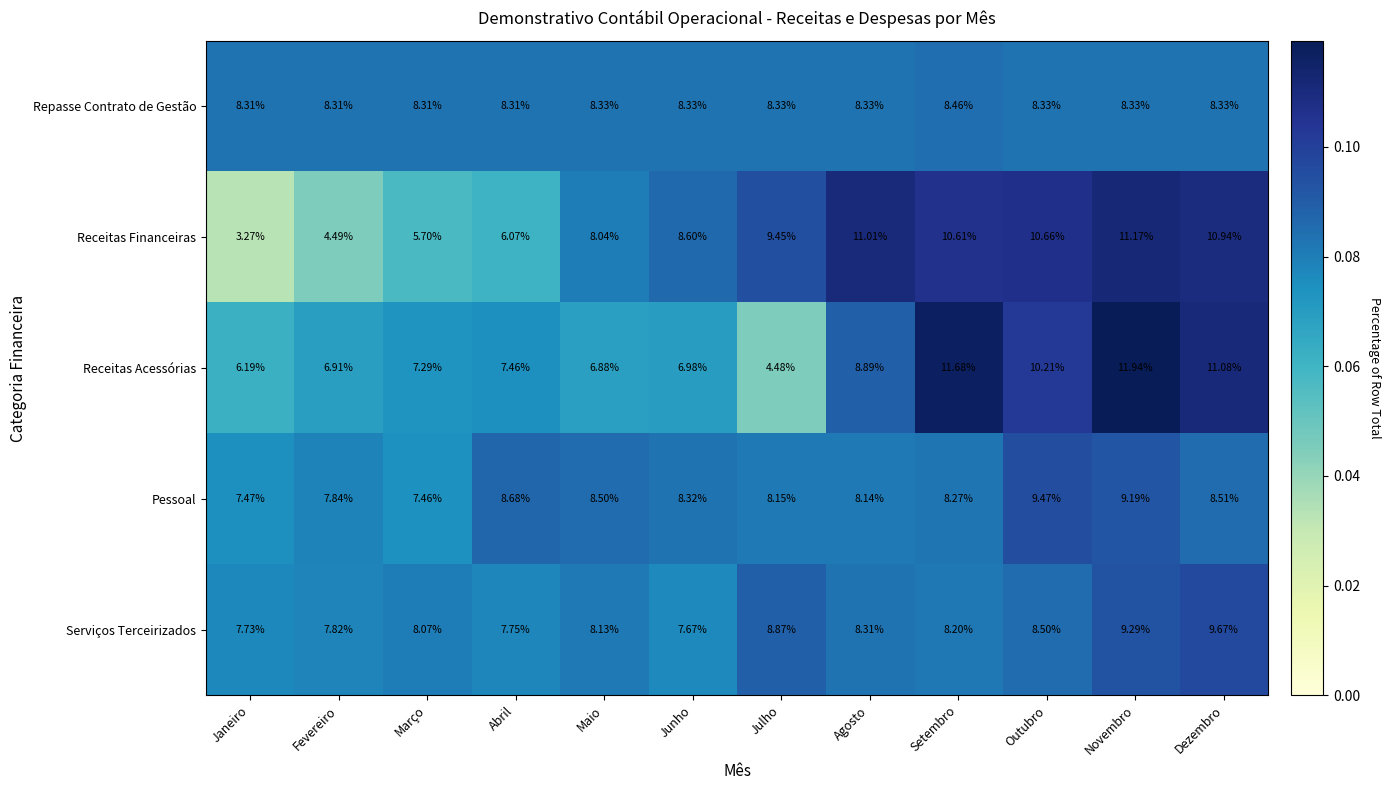

Is the value of Pessoal at Dezembro greater than the value of Receitas Financeiras at Setembro?

No